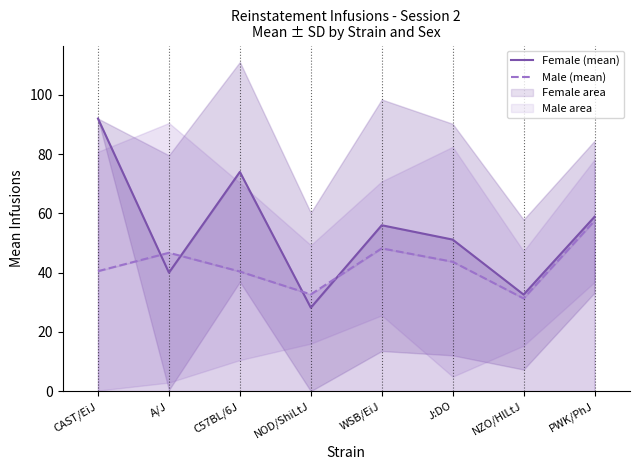

Which series has the widest spread of values?

Female (mean)